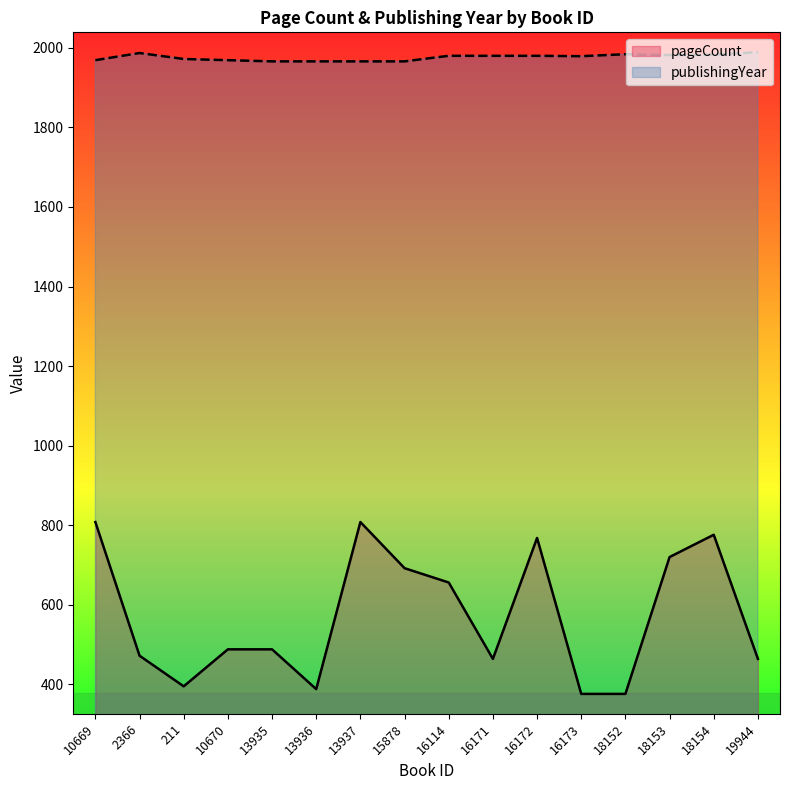

True or false: publishingYear and pageCount cross at least once.

False